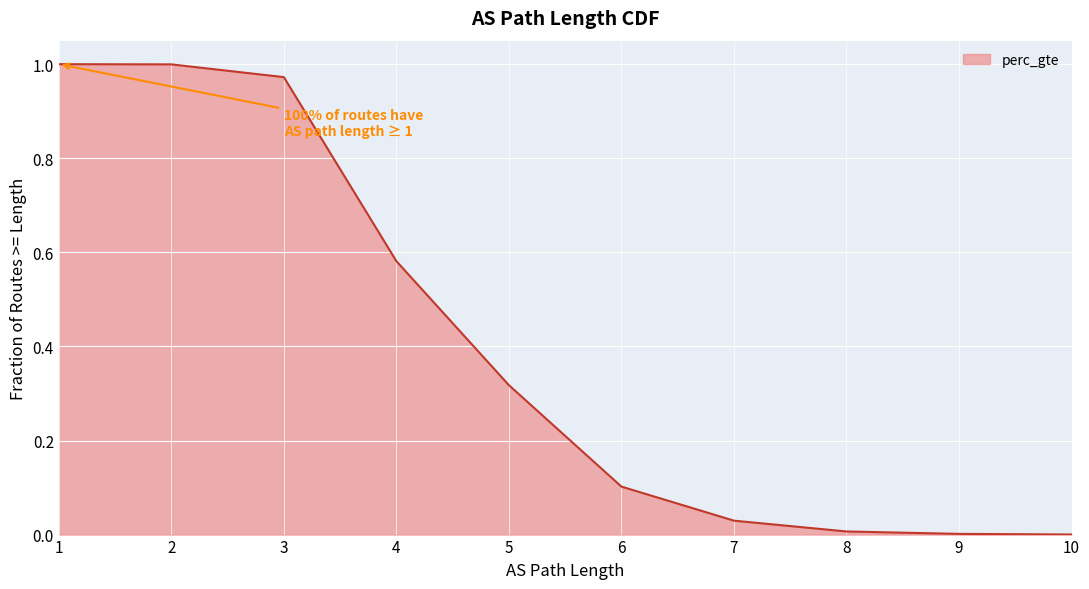

What is the sum of the values at 7 and 4?

0.6